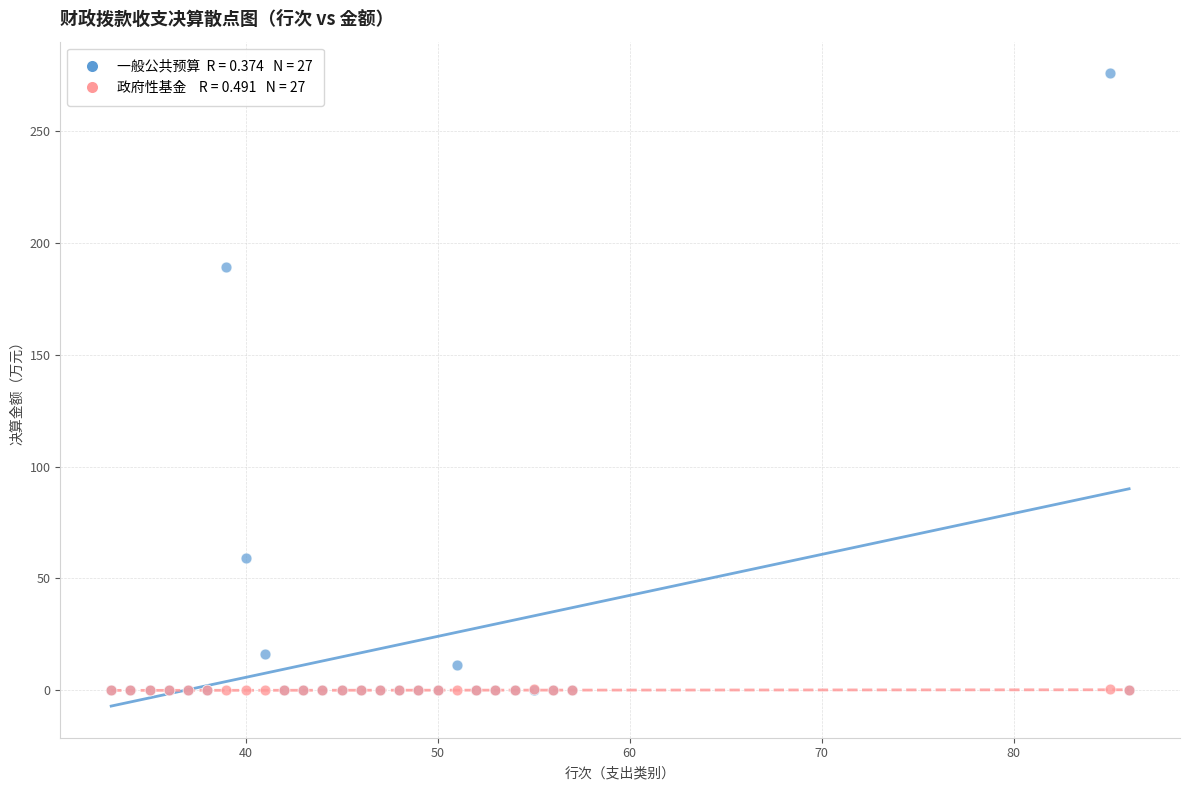

Across all series, what Y value is closest to 137?

189.0